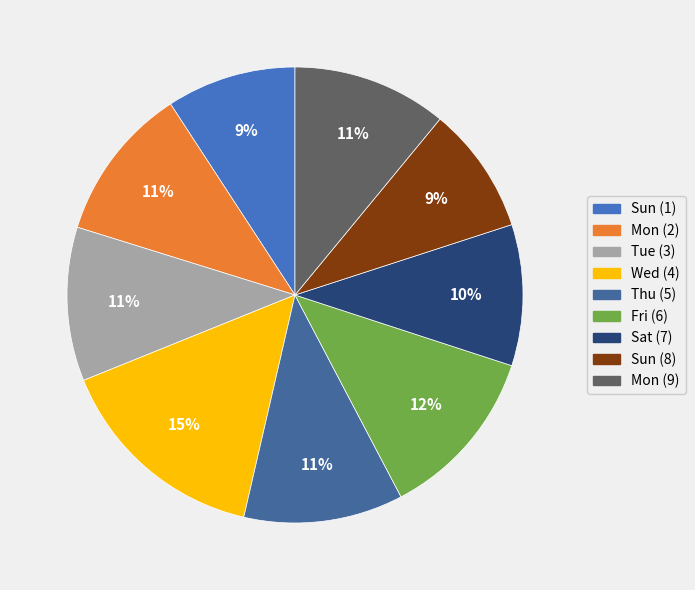

Do Tue (3) and Sun (1) together represent more than half of the pie?

No